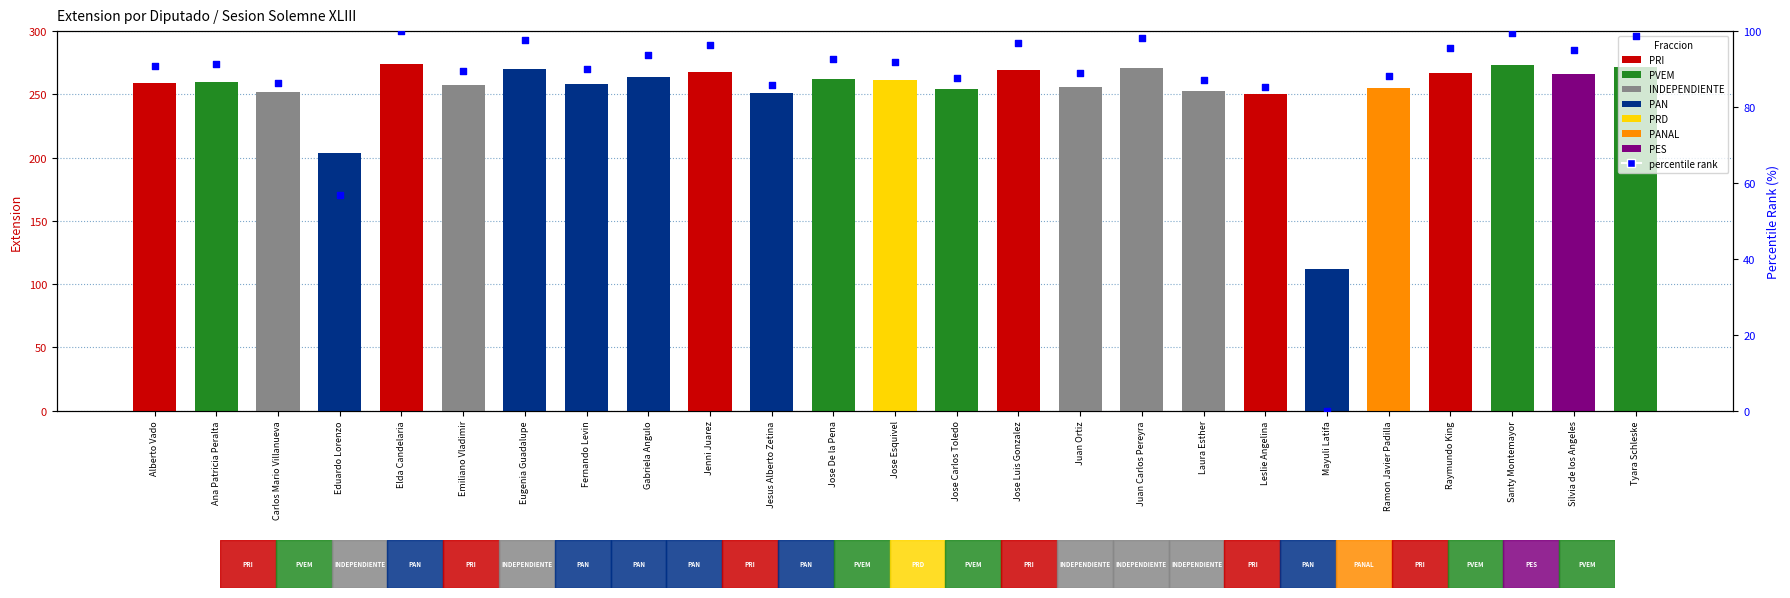

What is the change in value from Jesus Alberto Zetina to Silvia de los Angeles?

+9.3